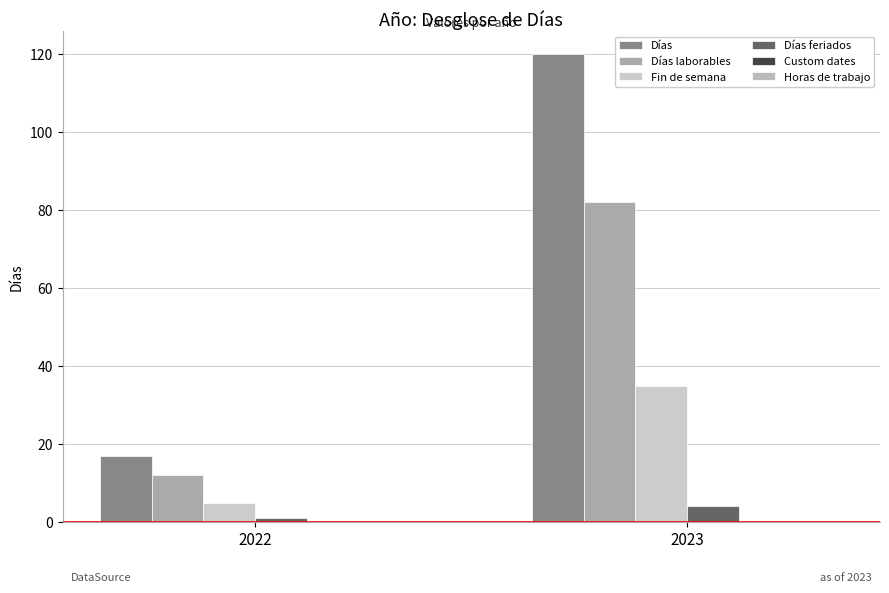

Count the Días values in the range 17 to 120.

2